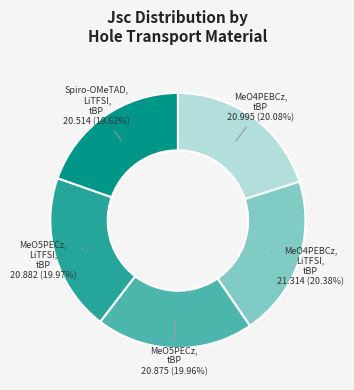

To the nearest percent, what percentage of the pie is Spiro-OMeTAD, LiTFSI, tBP?

20%